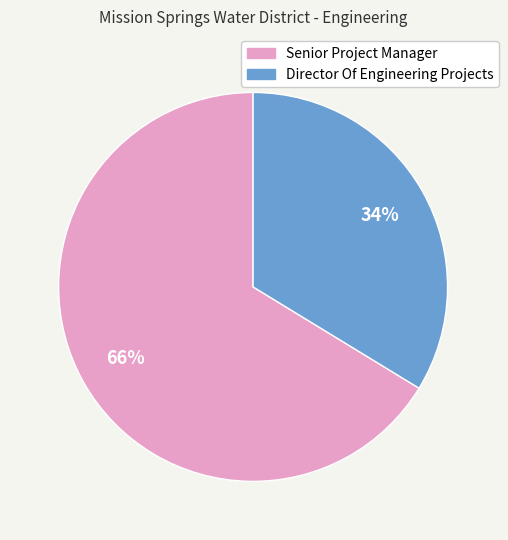

To the nearest percent, what percentage of the pie is Director Of Engineering Projects?

34%